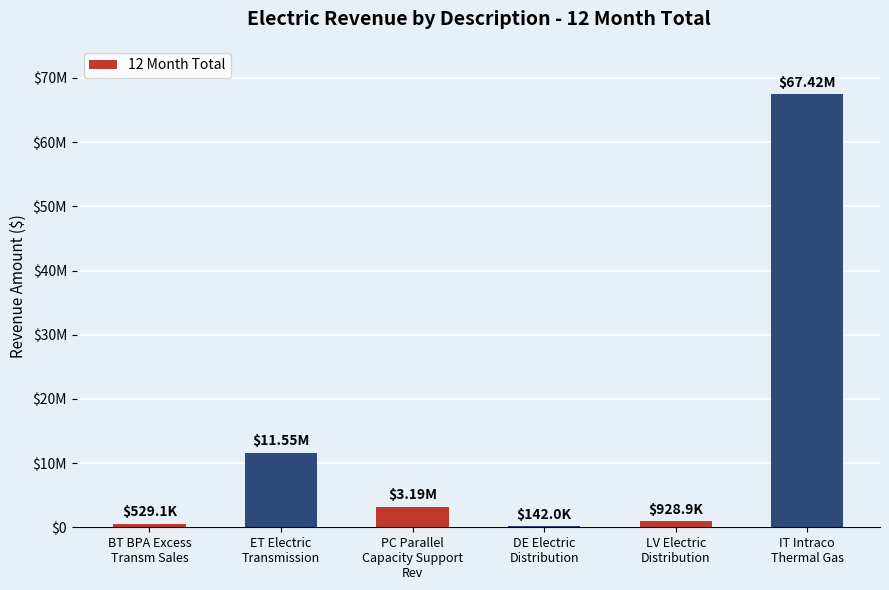

What is the difference between the second highest and minimum values?

11412022.5